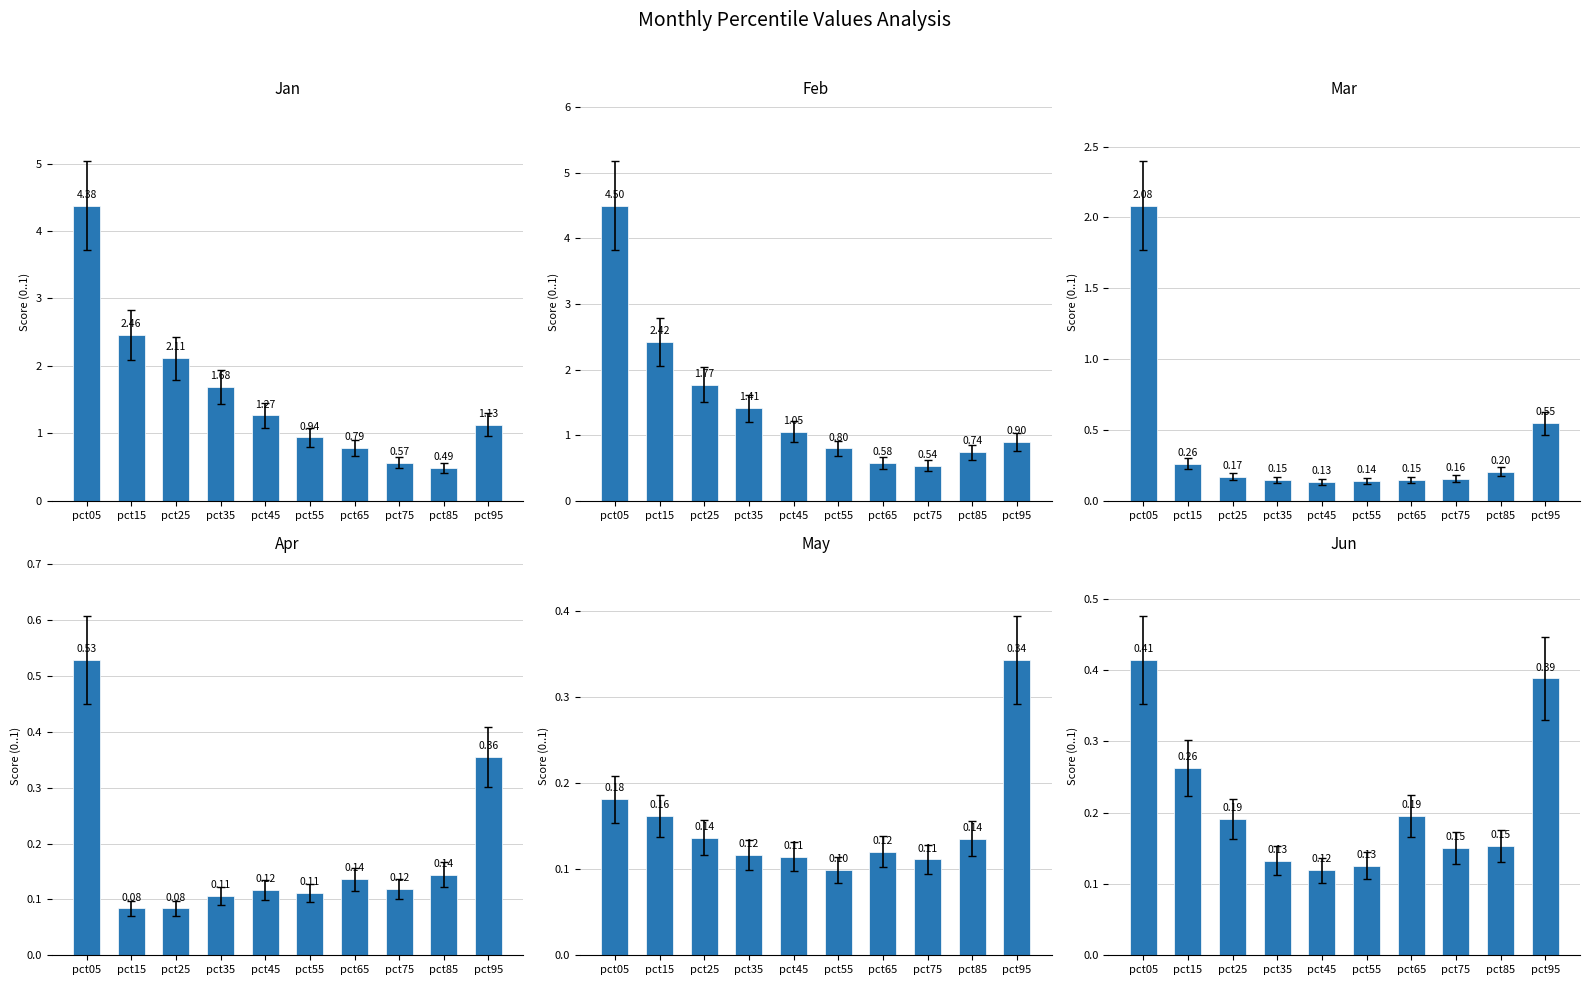

What is the difference between the maximum and minimum values in the Feb series?

4.0